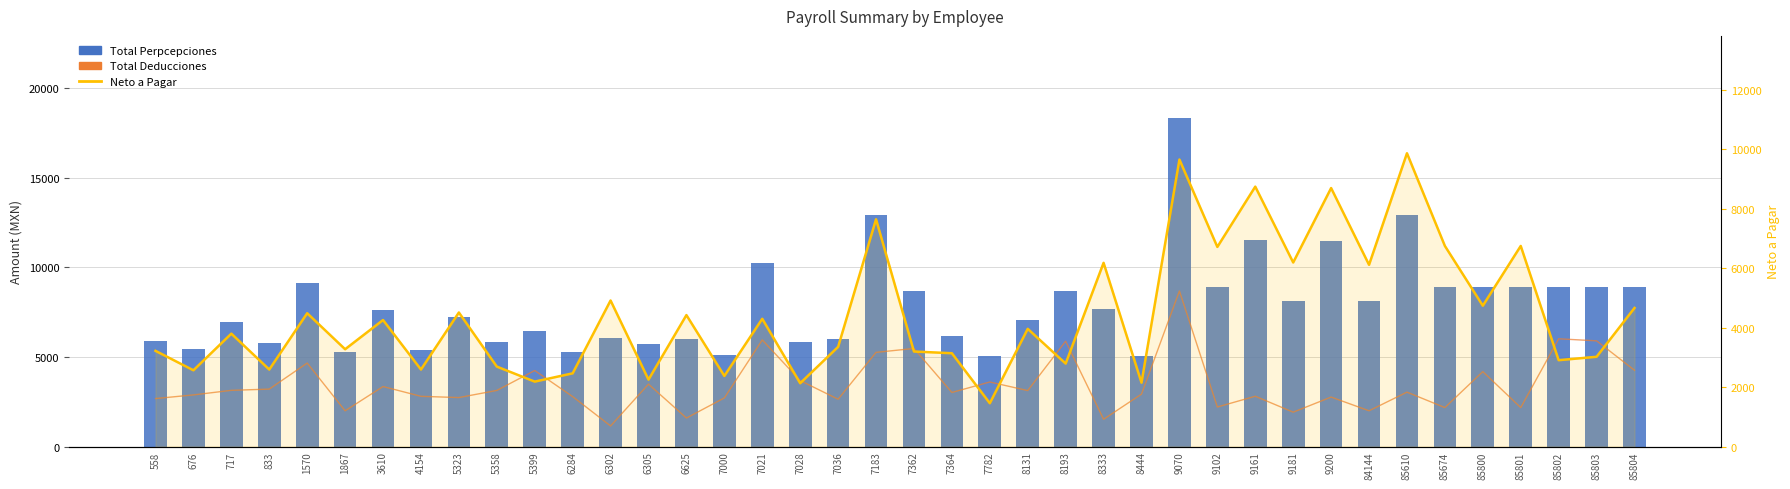

What is the difference between the second highest and second lowest values in the Neto a Pagar series?

7519.7